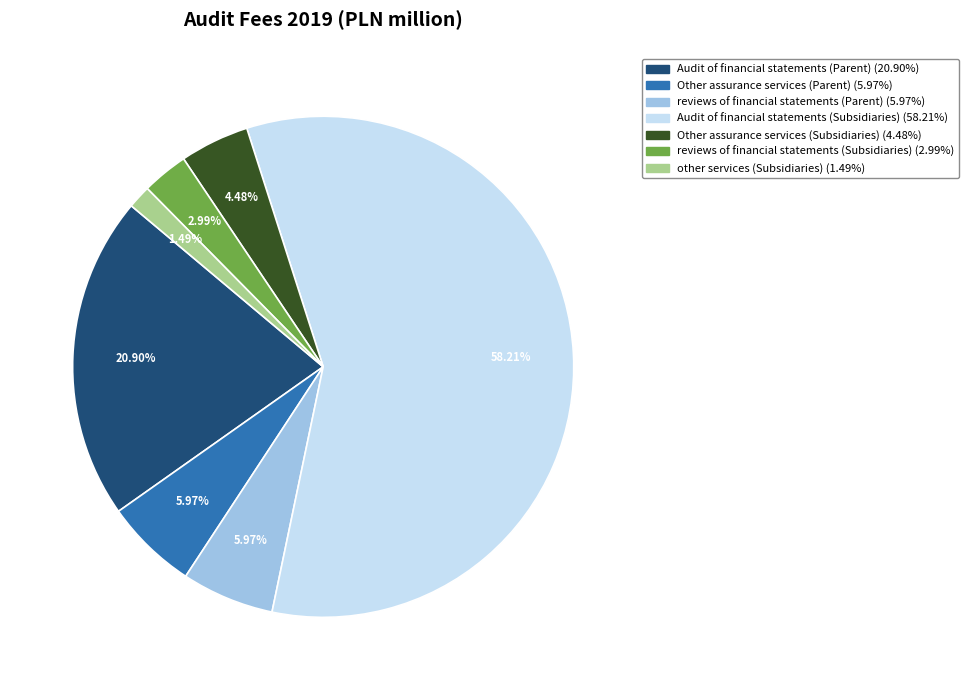

Is there any slice that represents more than half of the pie?

Yes